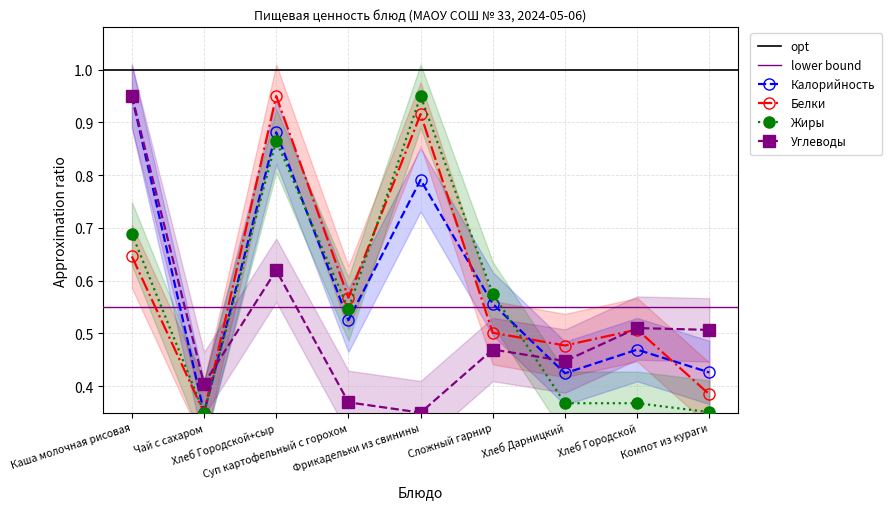

True or false: Калорийность has more than 0 points higher than both neighbors.

True